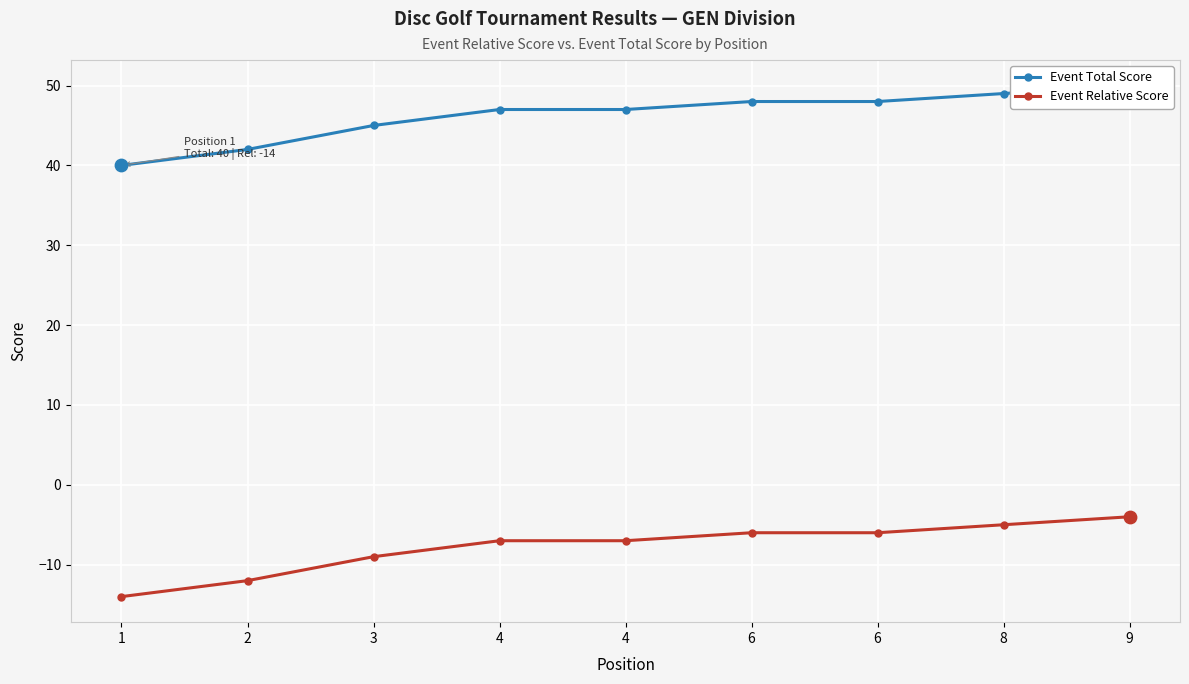

At how many categories does at least one series exceed 14?

9